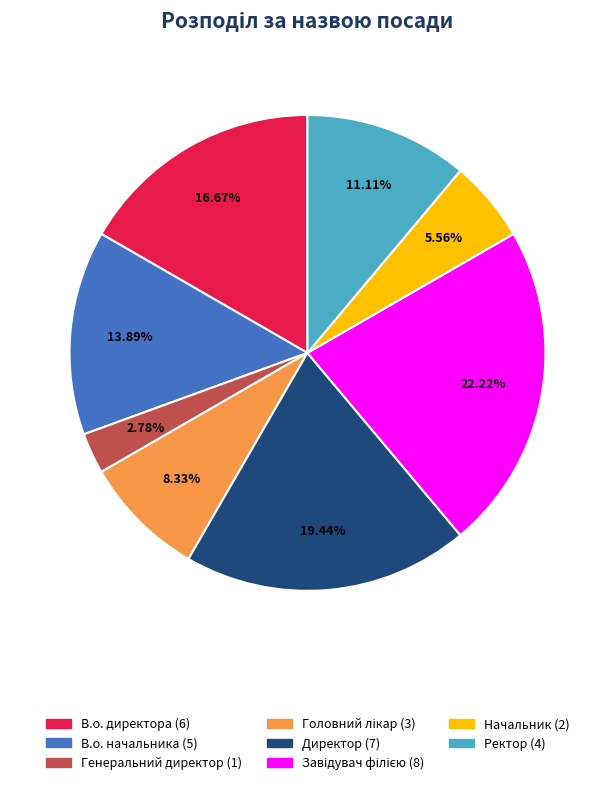

Which slice is the smallest?

Генеральний директор